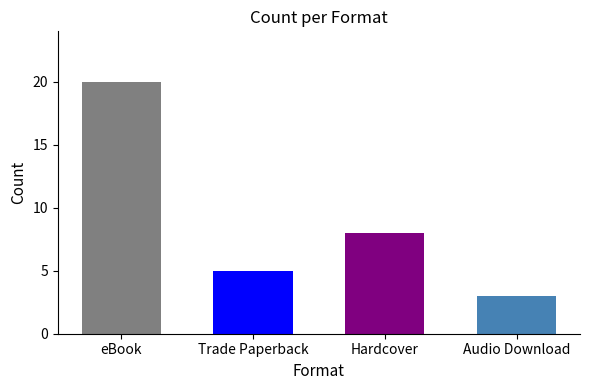

True or false: the data shows 3 at Audio Download.

True